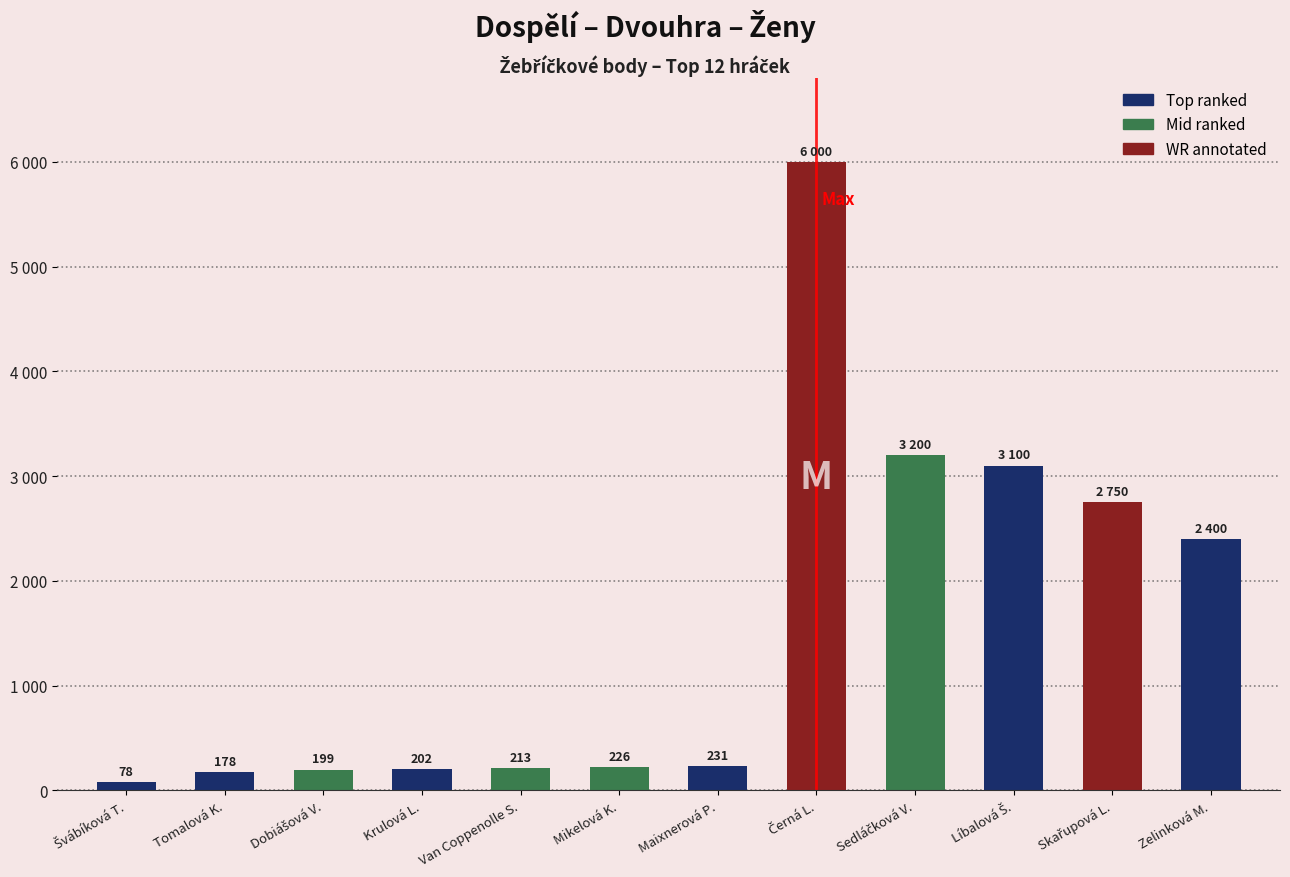

How many bars are there in total?

12